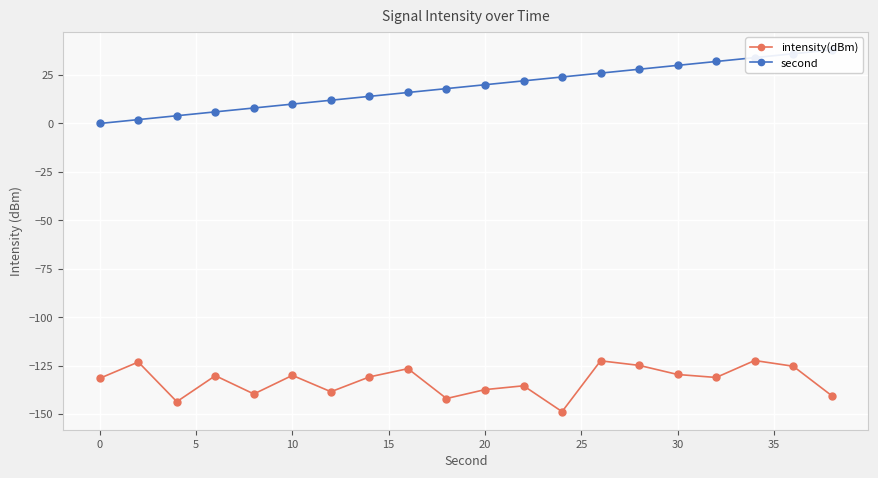

What is the value of the intensity(dBm) point at the 9th from the left?

-126.6